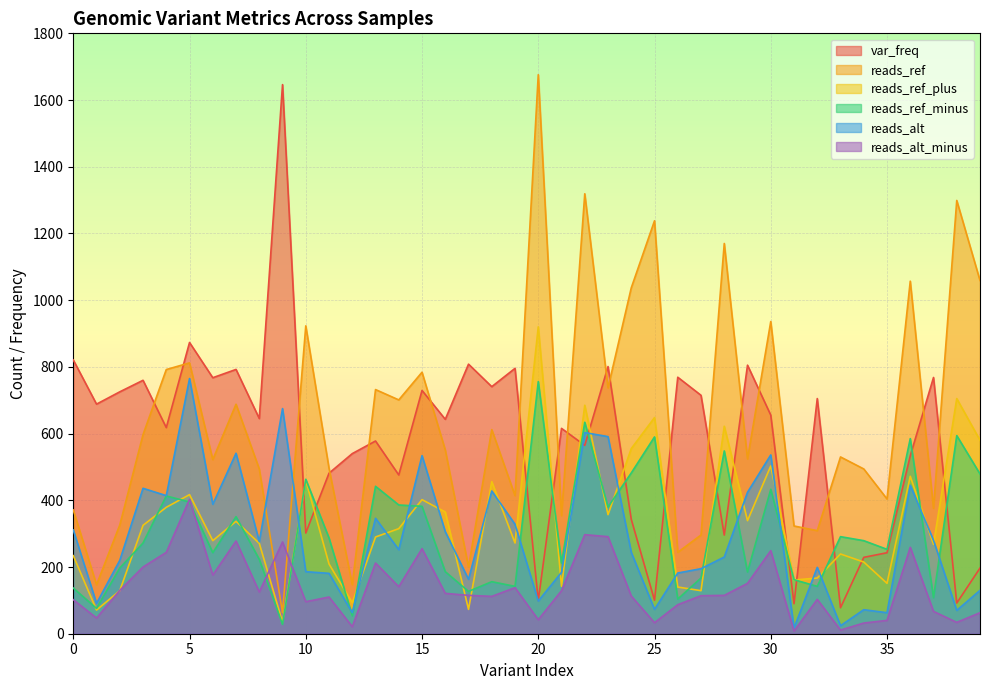

Read the reads_alt_minus value at 27.

114.0